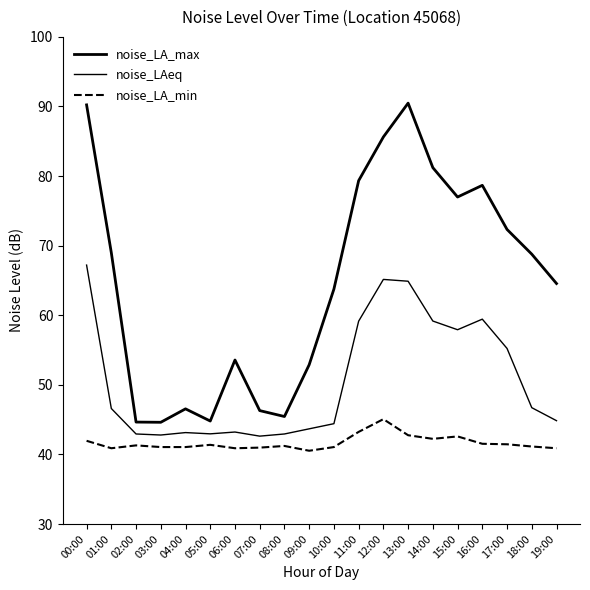

Does the chart have visible grid lines?

No